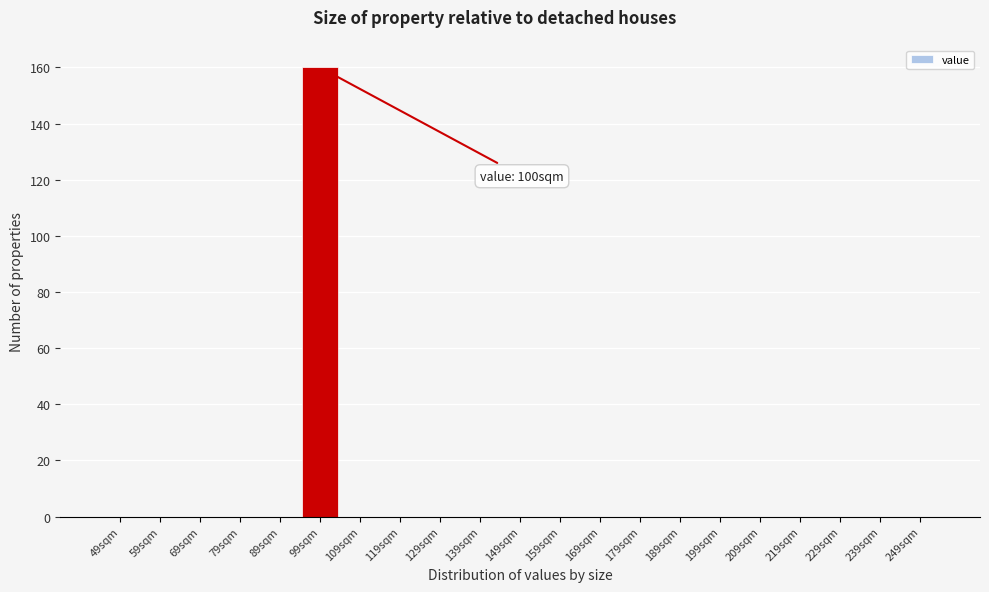

Reading left to right, what are all the values shown in this chart?

49sqm=0	59sqm=0	69sqm=0	79sqm=0	89sqm=0	99sqm=160	109sqm=0	119sqm=0	129sqm=0	139sqm=0	149sqm=0	159sqm=0	169sqm=0	179sqm=0	189sqm=0	199sqm=0	209sqm=0	219sqm=0	229sqm=0	239sqm=0	249sqm=0